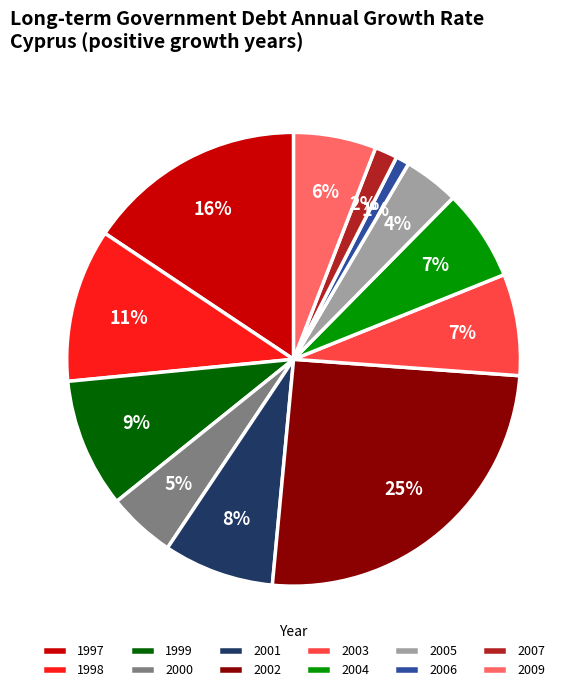

Combined, do 2007 and 2001 account for over 50%?

No